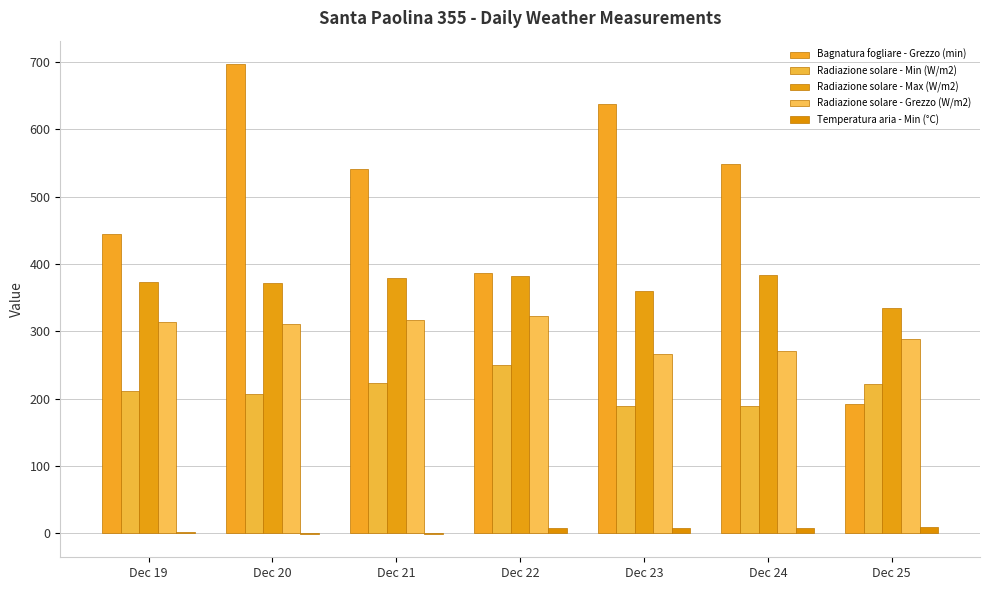

How many series are shown in this chart?

5